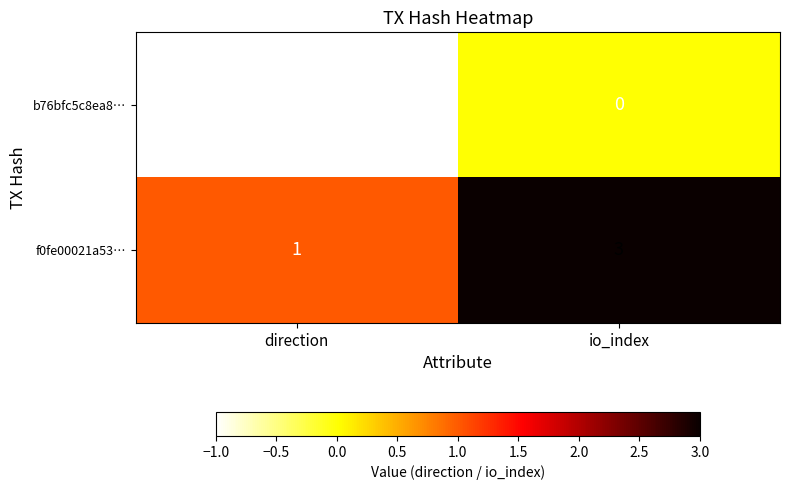

Which series changed the most between direction and io_index?

f0fe00021a53…